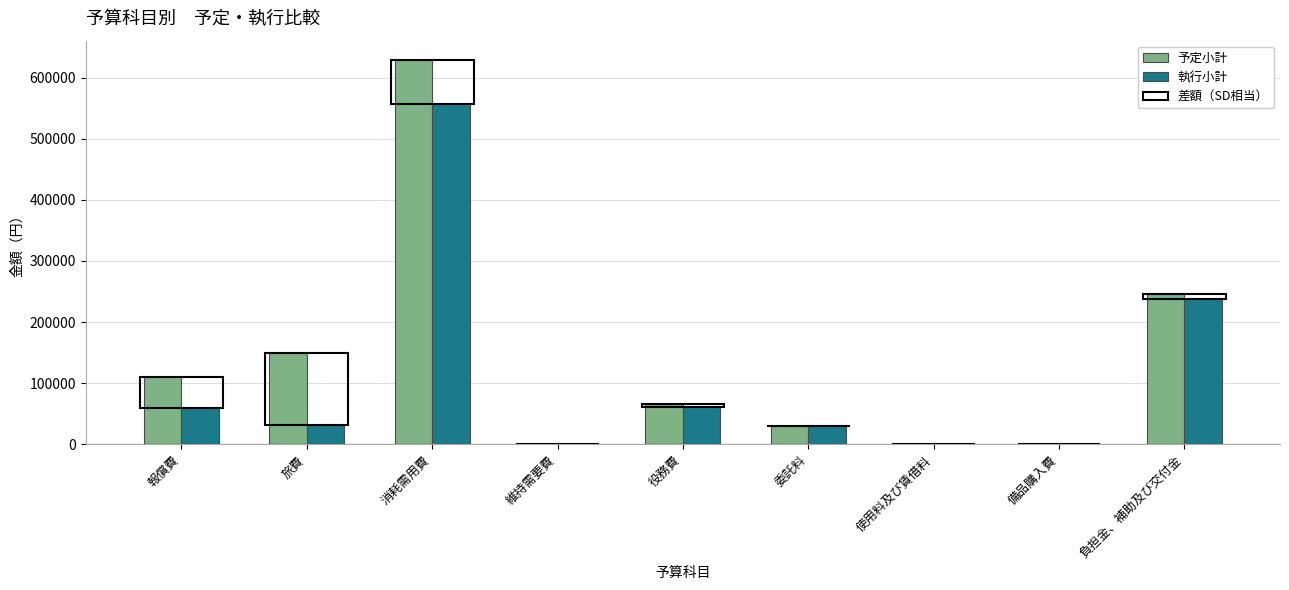

The value of 執行小計 at 使用料及び賃借料 is 0. True or false?

True